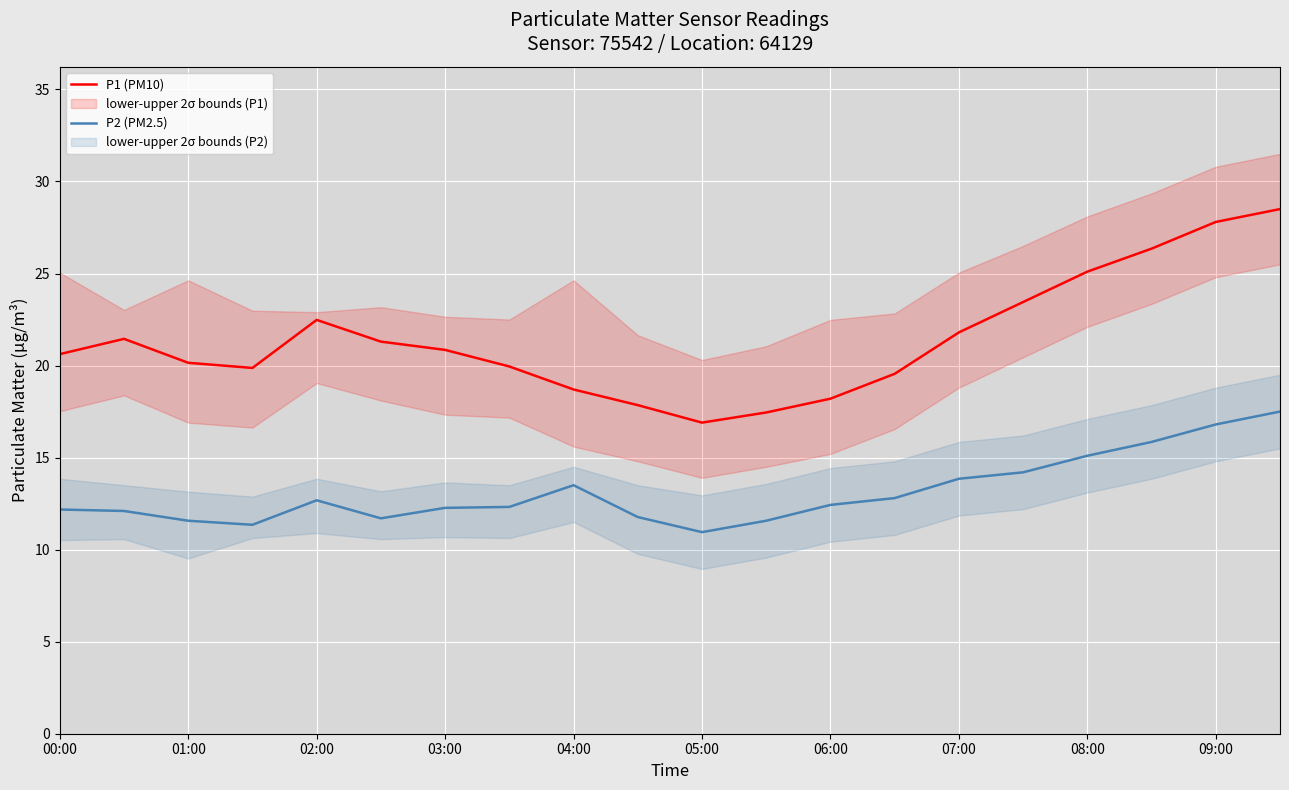

In P1 (PM10), how many points are lower than both neighbors (excluding endpoints)?

2